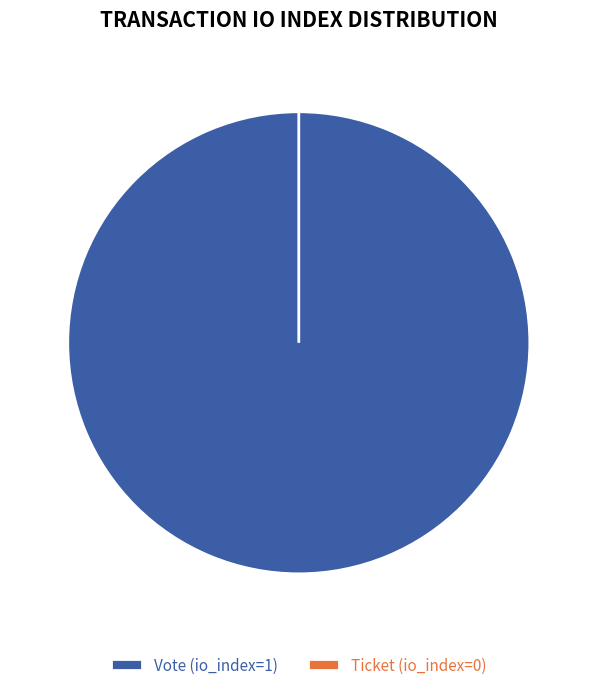

Rank the categories by value from lowest to highest.

Ticket (io_index=0), Vote (io_index=1)